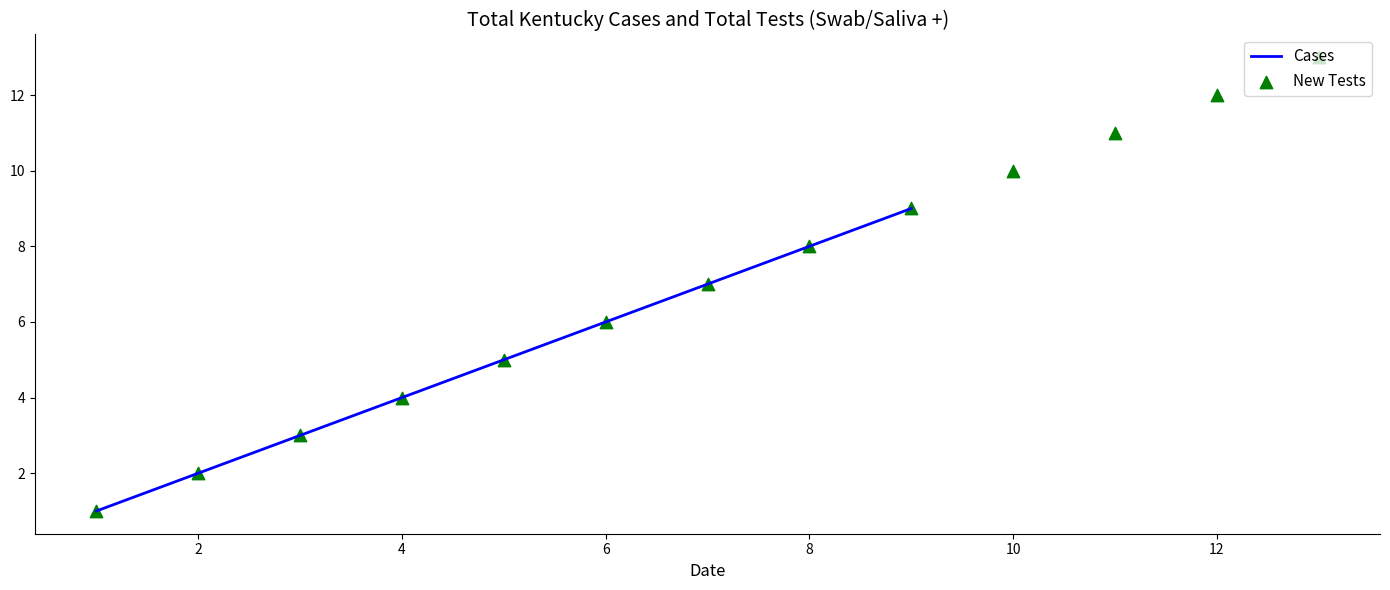

Between 13 and 7, which is larger?

13